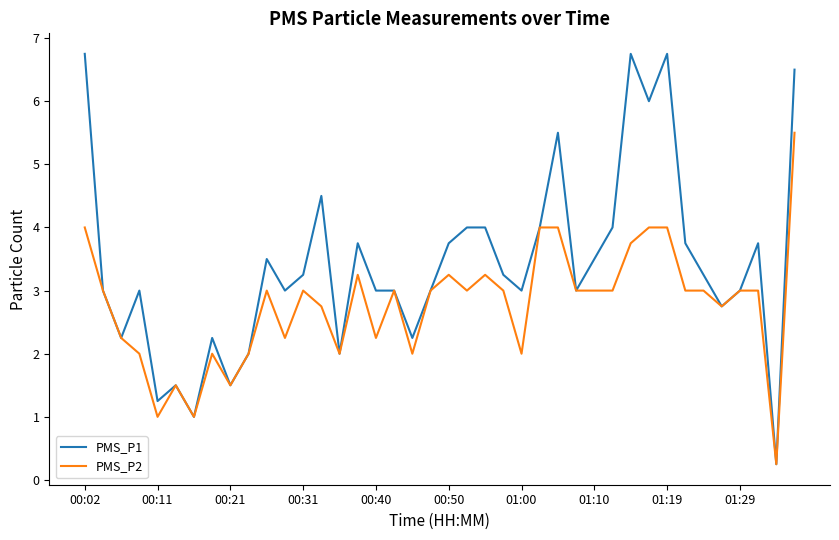

How many lines are shown in the chart?

2